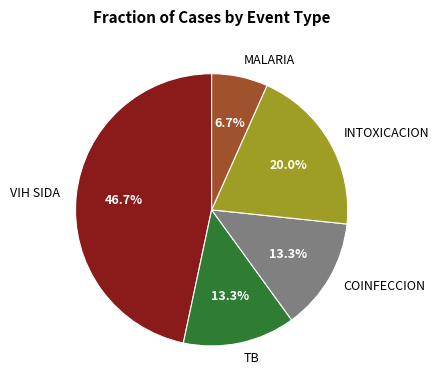

Which category has the smallest portion of the pie?

MALARIA